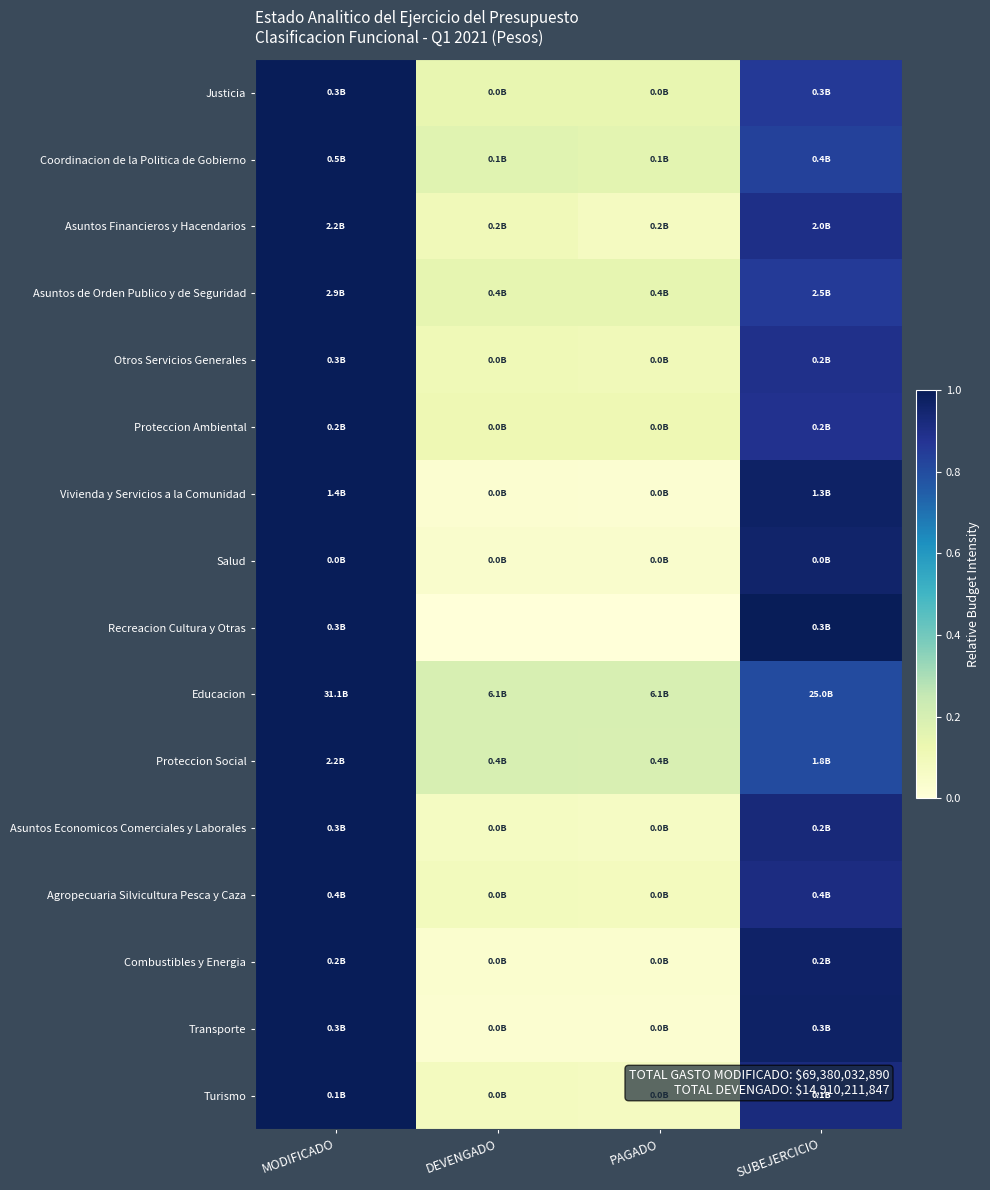

Reading right to left, extract all data points from this chart.

Justicia: SUBEJERCICIO=0.9	PAGADO=0.1	DEVENGADO=0.1	MODIFICADO=1.0
Coordinacion de la Politica de Gobierno: SUBEJERCICIO=0.8	PAGADO=0.2	DEVENGADO=0.2	MODIFICADO=1.0
Asuntos Financieros y Hacendarios: SUBEJERCICIO=0.9	PAGADO=0.1	DEVENGADO=0.1	MODIFICADO=1.0
Asuntos de Orden Publico y de Seguridad: SUBEJERCICIO=0.9	PAGADO=0.1	DEVENGADO=0.1	MODIFICADO=1.0
Otros Servicios Generales: SUBEJERCICIO=0.9	PAGADO=0.1	DEVENGADO=0.1	MODIFICADO=1.0
Proteccion Ambiental: SUBEJERCICIO=0.9	PAGADO=0.1	DEVENGADO=0.1	MODIFICADO=1.0
Vivienda y Servicios a la Comunidad: SUBEJERCICIO=1.0	PAGADO=0.0	DEVENGADO=0.0	MODIFICADO=1.0
Salud: SUBEJERCICIO=1.0	PAGADO=0.0	DEVENGADO=0.0	MODIFICADO=1.0
Recreacion Cultura y Otras: SUBEJERCICIO=1.0	PAGADO=0.0	DEVENGADO=0.0	MODIFICADO=1.0
Educacion: SUBEJERCICIO=0.8	PAGADO=0.2	DEVENGADO=0.2	MODIFICADO=1.0
Proteccion Social: SUBEJERCICIO=0.8	PAGADO=0.2	DEVENGADO=0.2	MODIFICADO=1.0
Asuntos Economicos Comerciales y Laborales: SUBEJERCICIO=0.9	PAGADO=0.1	DEVENGADO=0.1	MODIFICADO=1.0
Agropecuaria Silvicultura Pesca y Caza: SUBEJERCICIO=0.9	PAGADO=0.1	DEVENGADO=0.1	MODIFICADO=1.0
Combustibles y Energia: SUBEJERCICIO=1.0	PAGADO=0.0	DEVENGADO=0.0	MODIFICADO=1.0
Transporte: SUBEJERCICIO=1.0	PAGADO=0.0	DEVENGADO=0.0	MODIFICADO=1.0
Turismo: SUBEJERCICIO=0.9	PAGADO=0.1	DEVENGADO=0.1	MODIFICADO=1.0